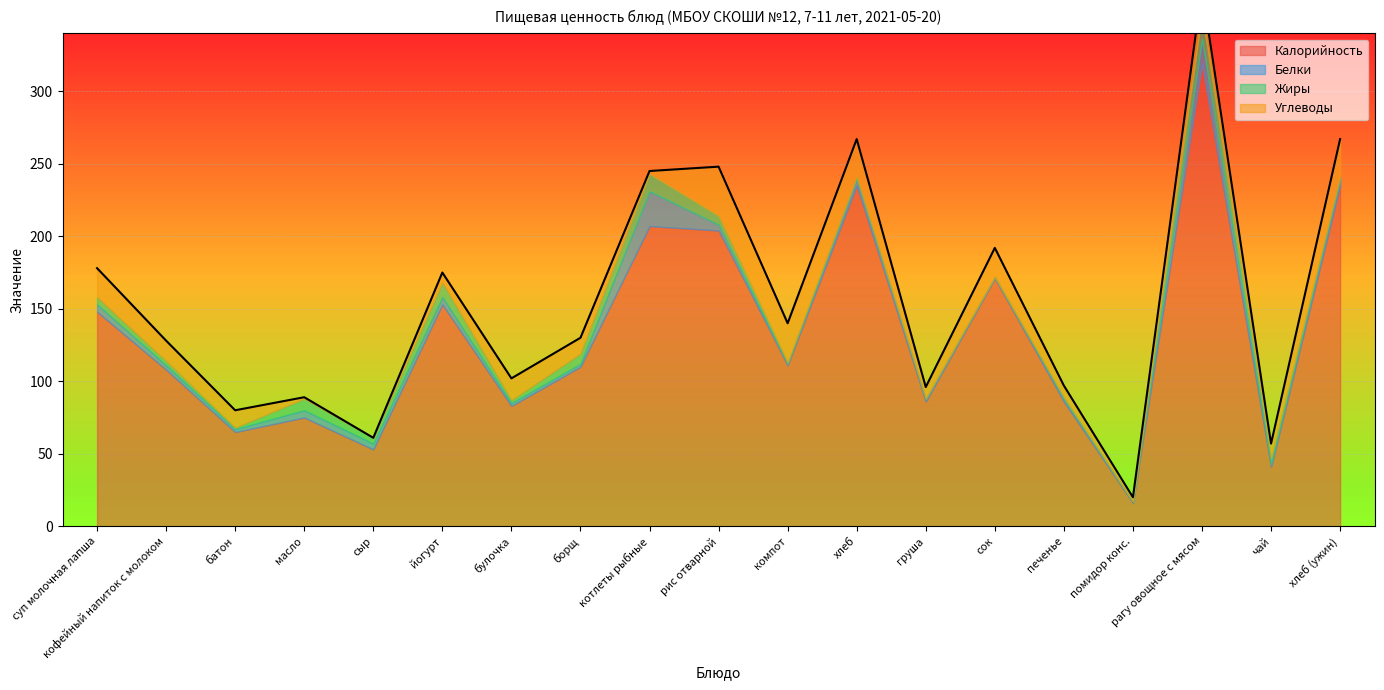

Between суп молочная лапша and масло, which series saw the biggest shift?

Калорийность